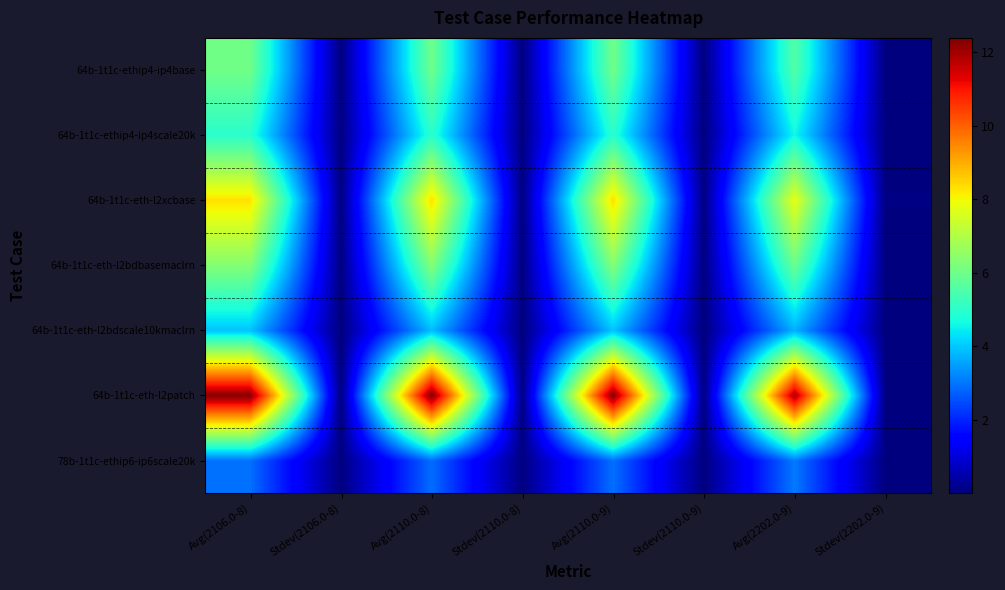

Rank the series by their maximum value, from lowest to highest.

78b-1t1c-ethip6-ip6scale20k, 64b-1t1c-eth-l2bdscale10kmaclrn, 64b-1t1c-ethip4-ip4scale20k, 64b-1t1c-ethip4-ip4base, 64b-1t1c-eth-l2bdbasemaclrn, 64b-1t1c-eth-l2xcbase, 64b-1t1c-eth-l2patch